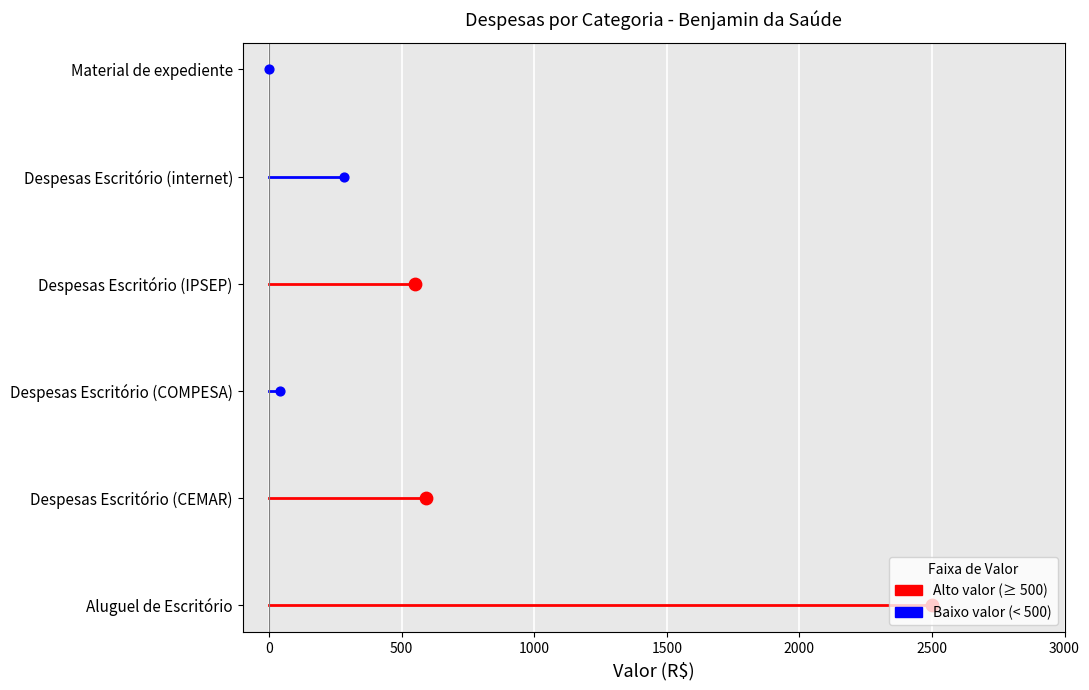

Is the value of Despesas Escritório (internet) at 0 greater than the value of Despesas Escritório (CEMAR) at −500?

Yes